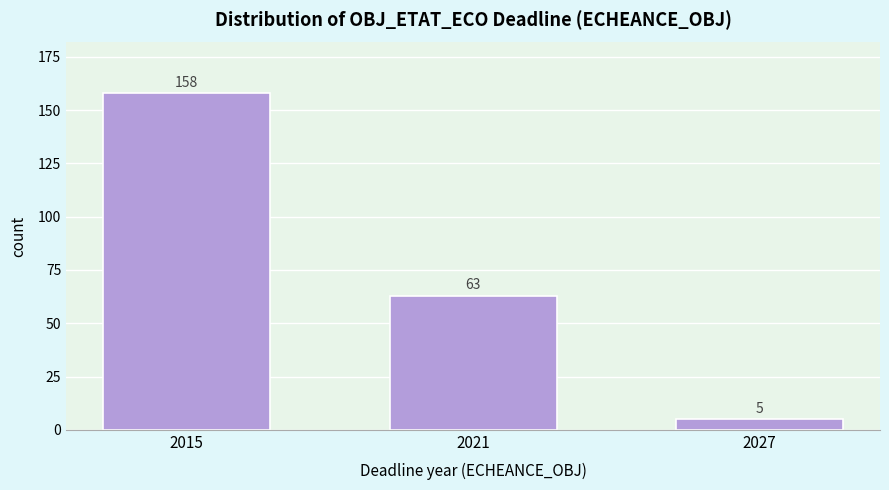

Reading left to right, what are all the values shown in this chart?

2015=158	2021=63	2027=5